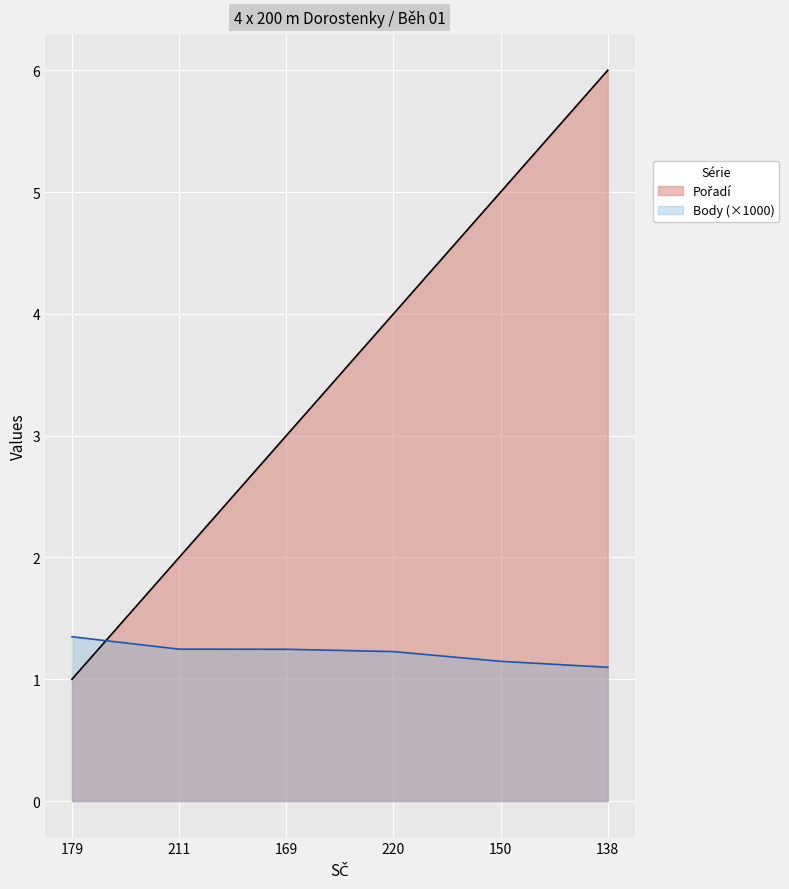

Reading left to right, extract all data points from this chart.

Pořadí: 179=1.0	211=2.0	169=3.0	220=4.0	150=5.0	138=6.0
Body: 179=1.3	211=1.2	169=1.2	220=1.2	150=1.1	138=1.1